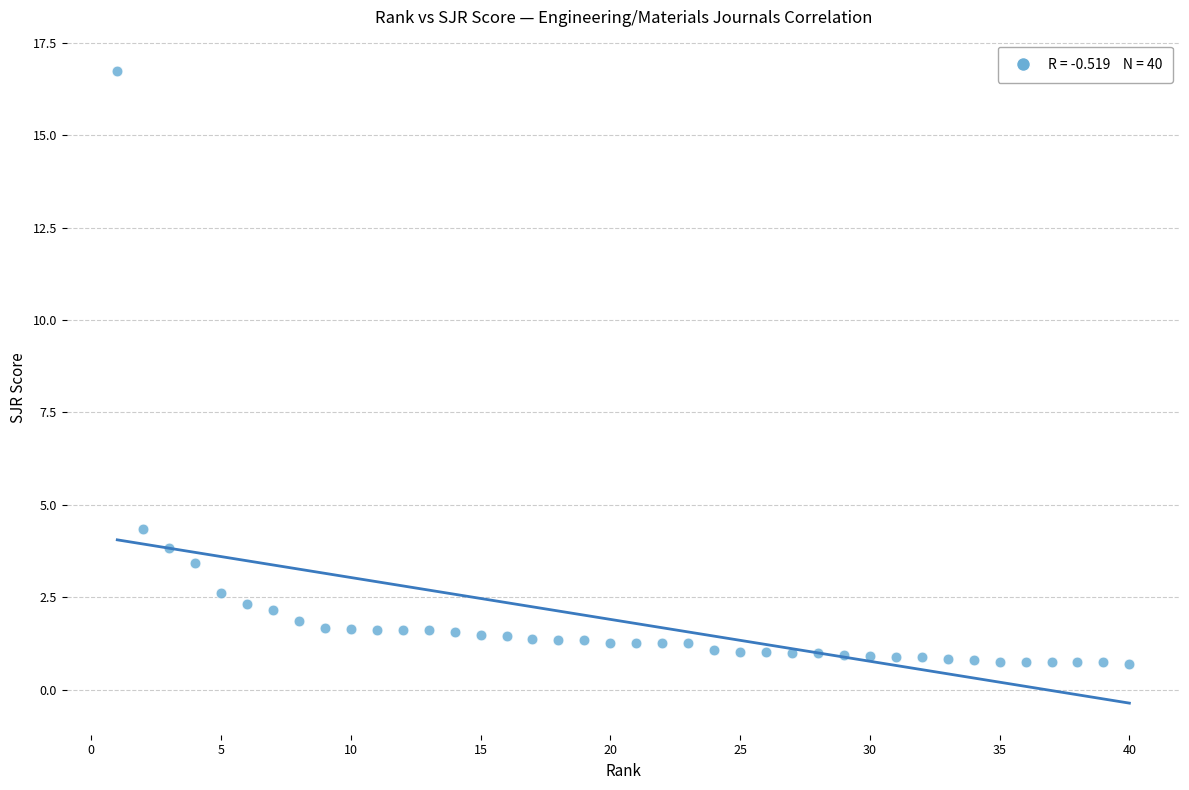

What is the range of X values (max minus min)?

39.0